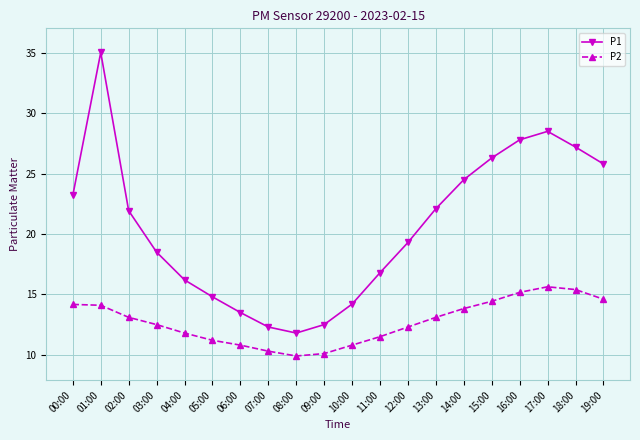

What are all the series names shown in the legend?

P1, P2